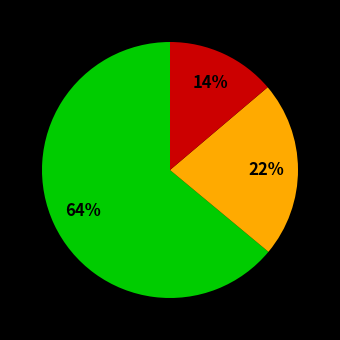

How many segments does this pie chart have?

3